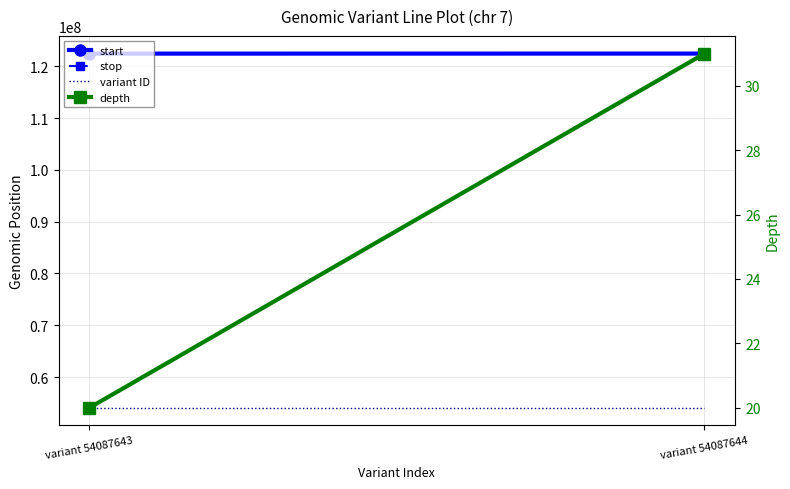

At which label is stop closest to 122433957?

variant 54087643